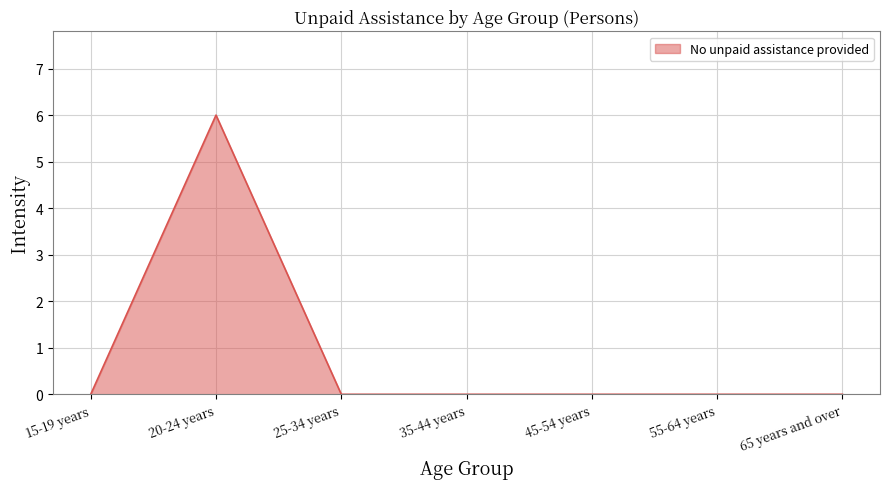

What is the difference between the maximum and second lowest values?

6